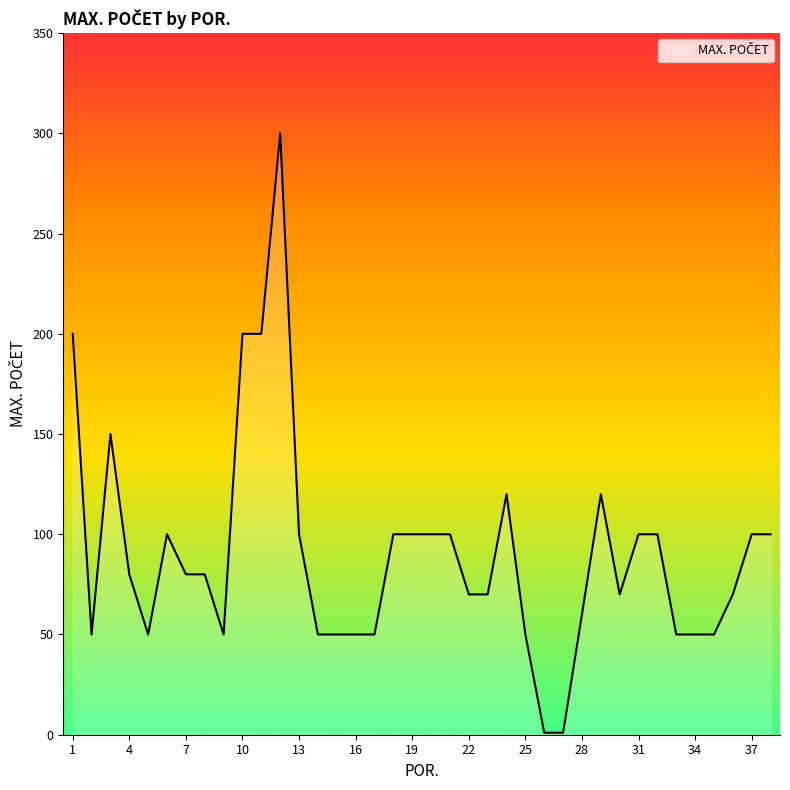

What is the maximum value shown in the chart?

300